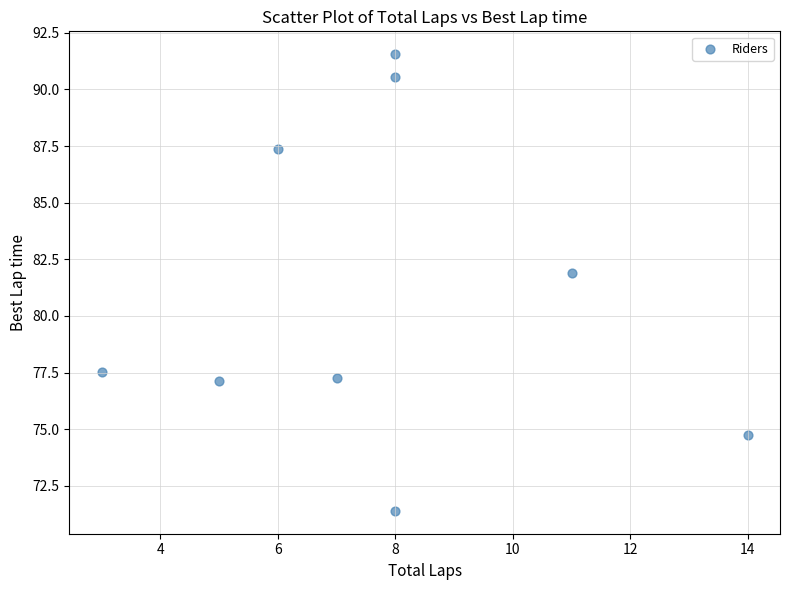

What Y value in the scatter plot is closest to 81?

81.9